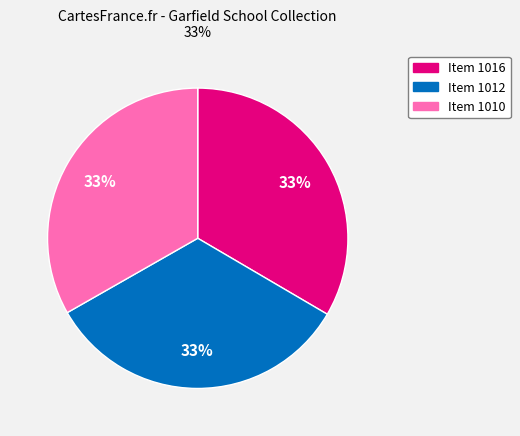

Is the sum of Item 1016 and Item 1012 greater than half?

Yes